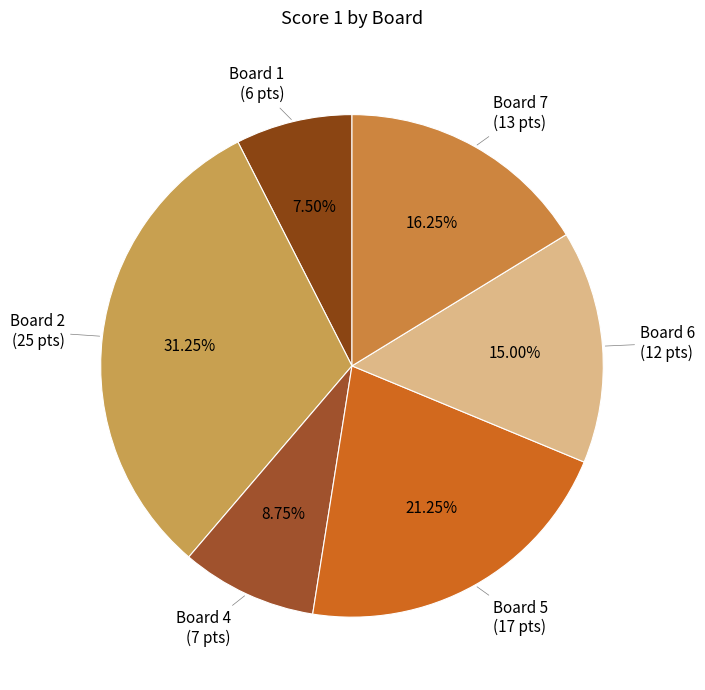

Is there a majority slice in this chart?

No